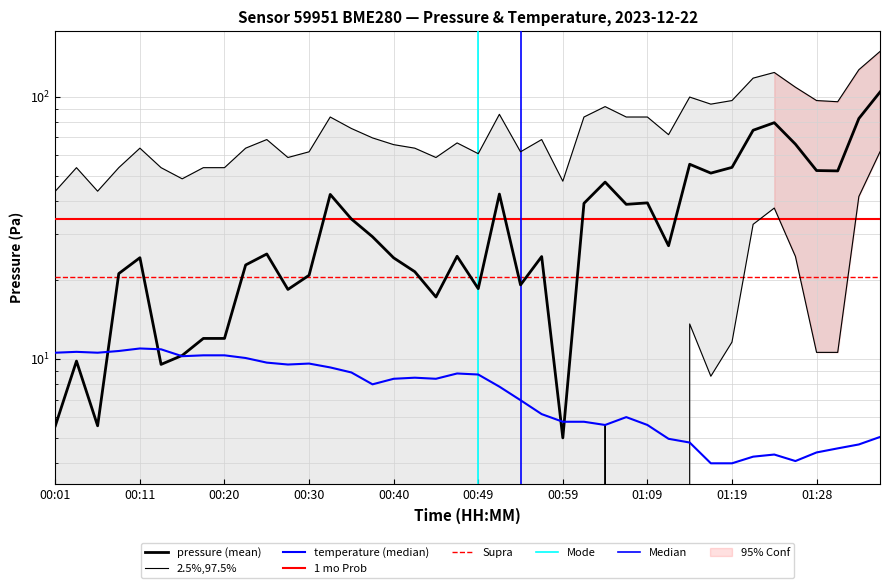

True or false: pressure_upper has a value of 43.6 at 00:06.

True